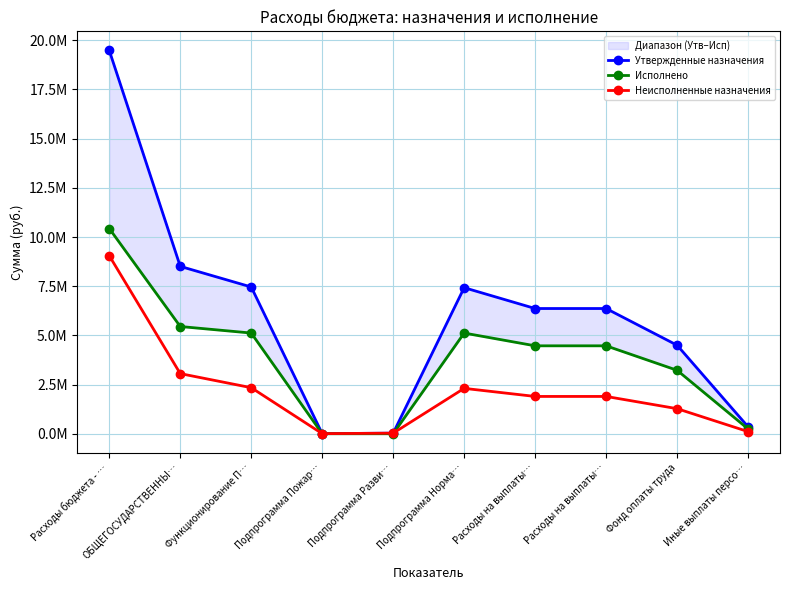

At which category is the sum across all series the highest?

Расходы бюджета - …